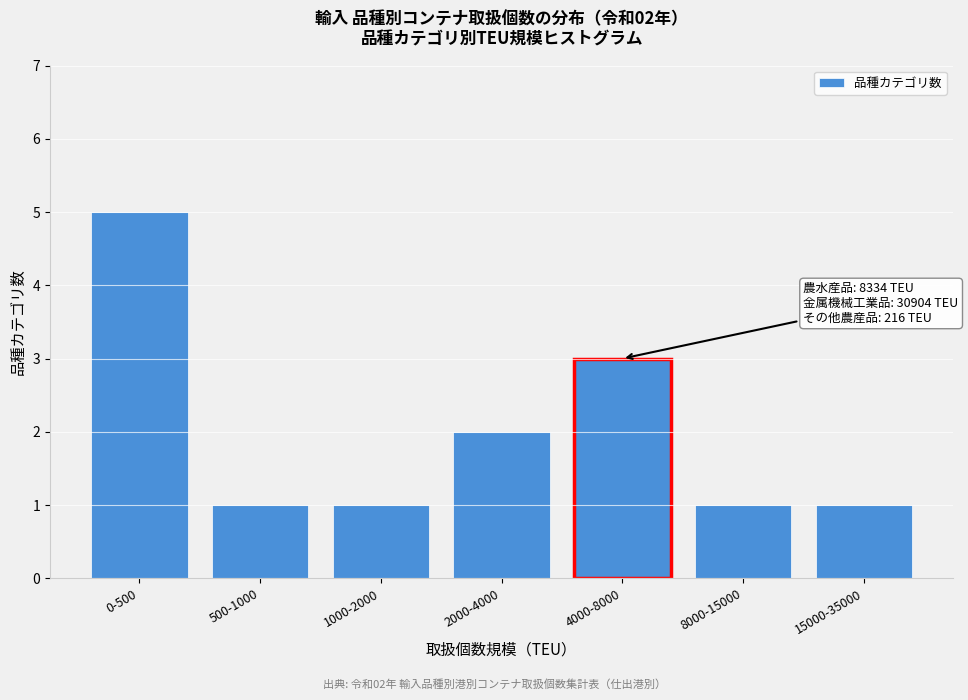

Reading left to right, what are all the values shown in this chart?

5	1	1	2	3	1	1